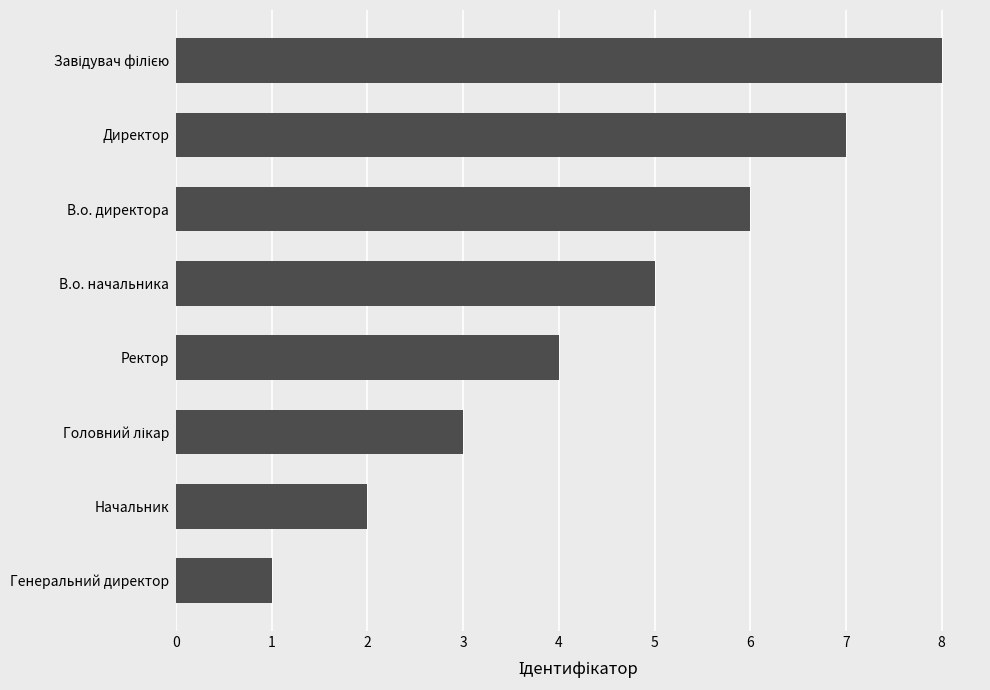

Are the bars grouped side by side (vs. stacked)?

No